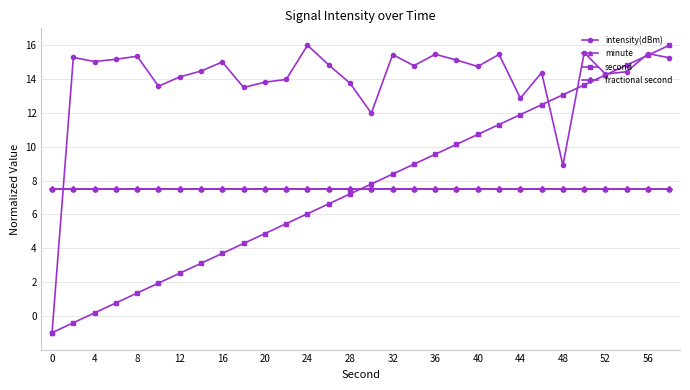

What is the smallest value displayed?

-1.0